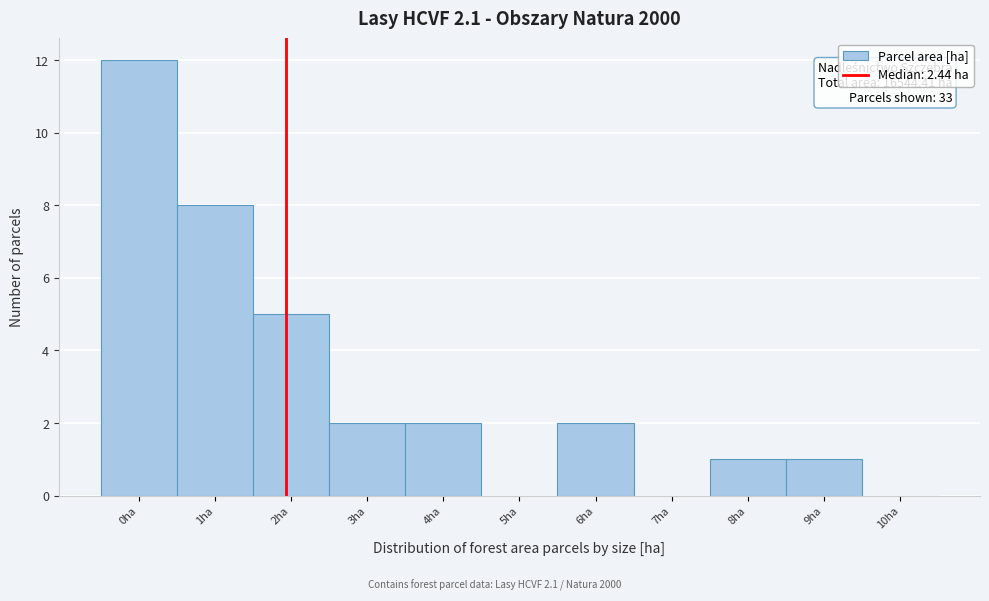

Reading left to right, list all the values displayed in this chart.

0ha=12	1ha=8	2ha=5	3ha=2	4ha=2	5ha=0	6ha=2	7ha=0	8ha=1	9ha=1	10ha=0